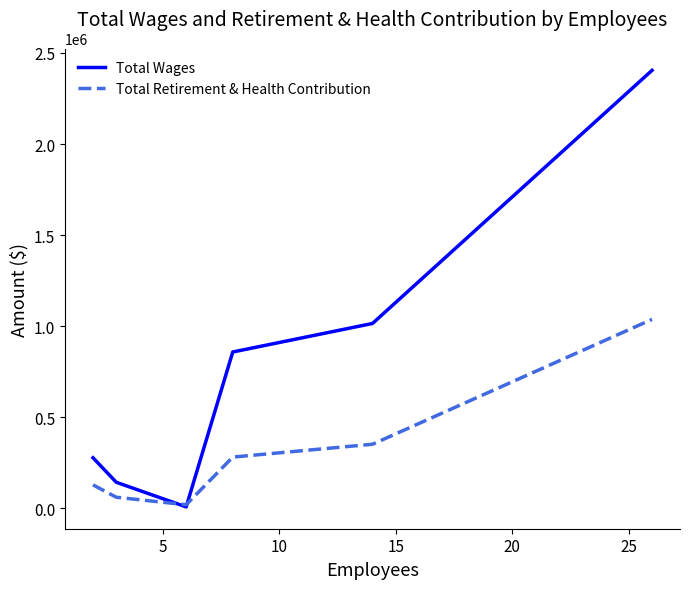

What is the highest value of the Total Retirement & Health Contribution series?

1037683